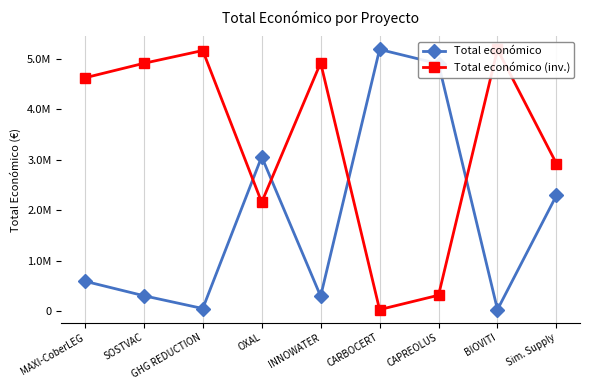

What is the maximum value for Total económico?

5187255